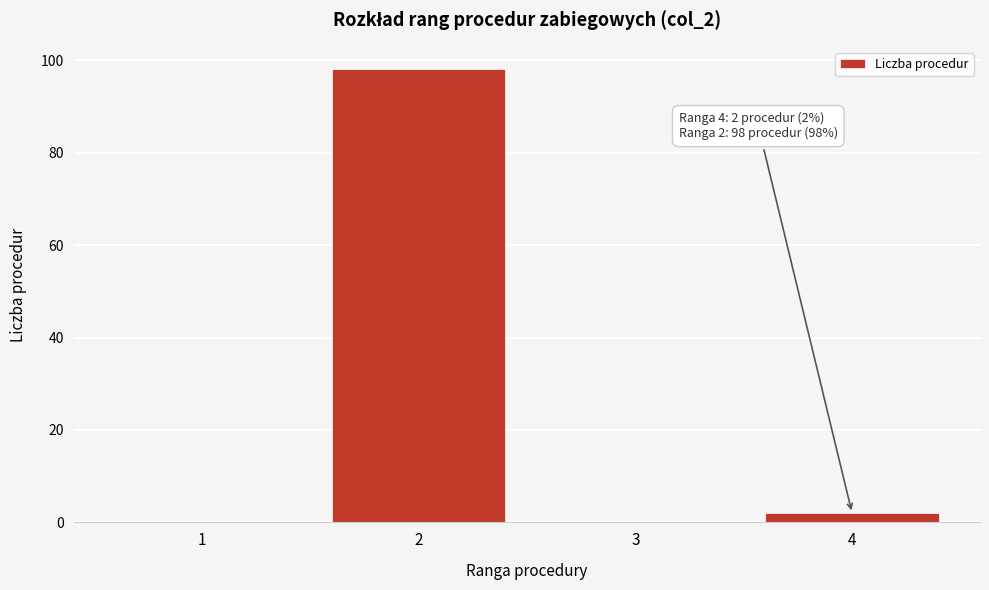

Reading right to left, list all the values displayed in this chart.

4=2	3=0	2=98	1=0